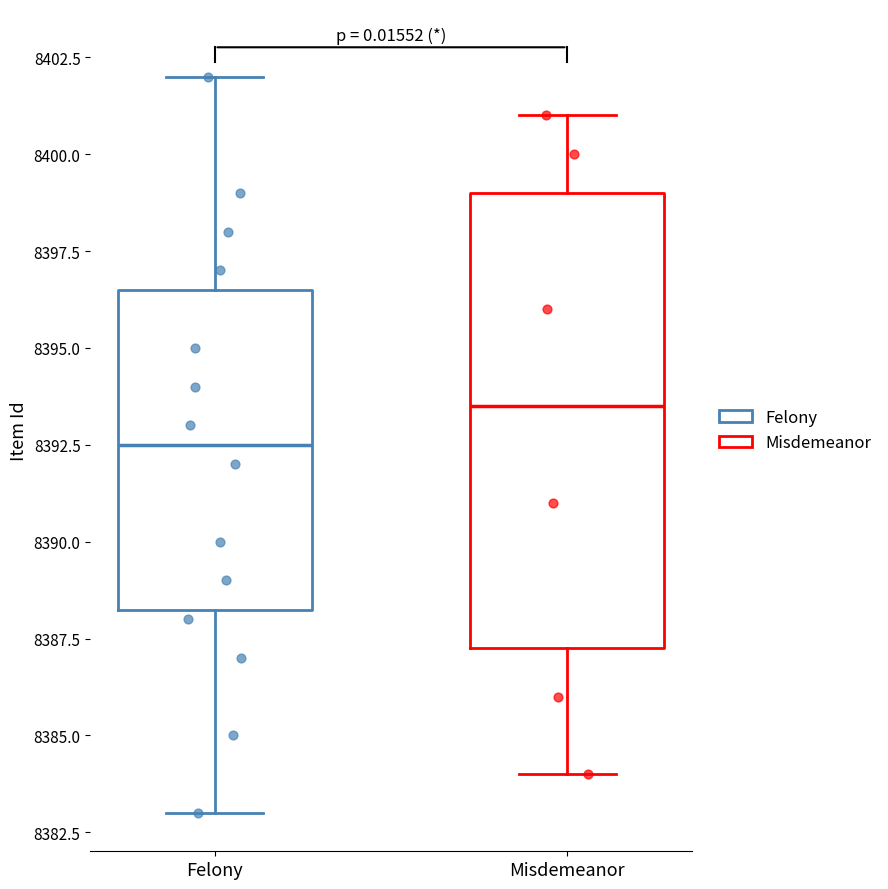

Which box is the tallest, from its lower edge to its upper edge?

Misdemeanor